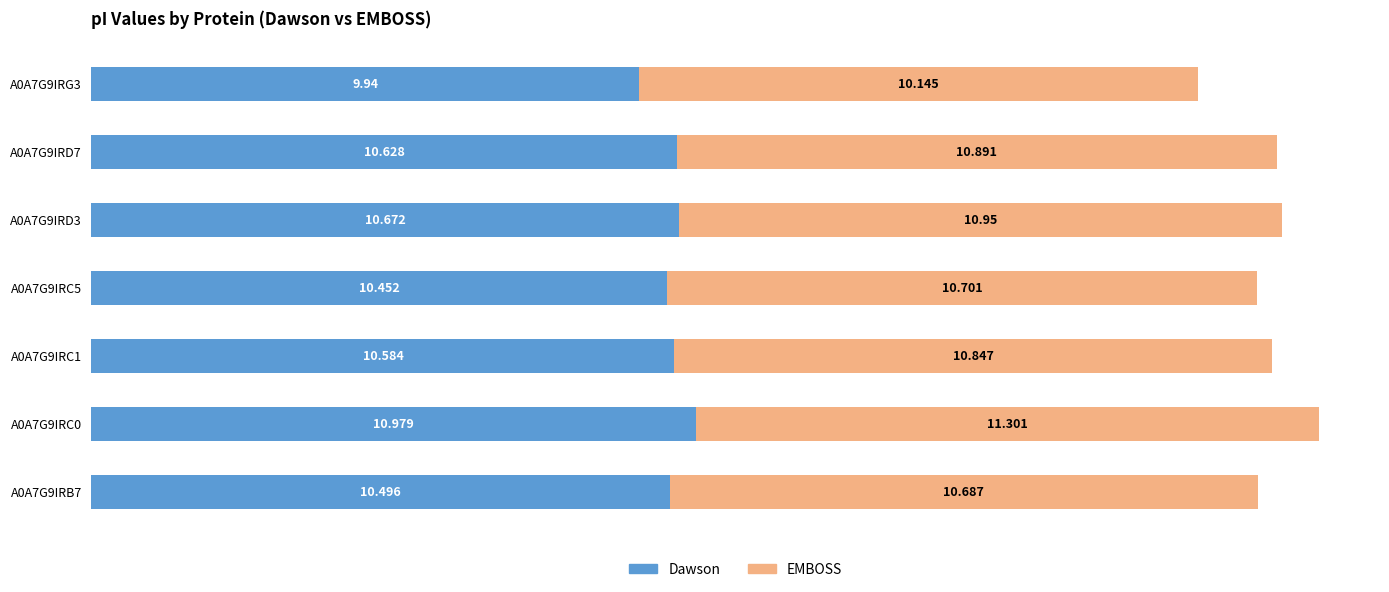

Which series has the largest total across all categories?

EMBOSS